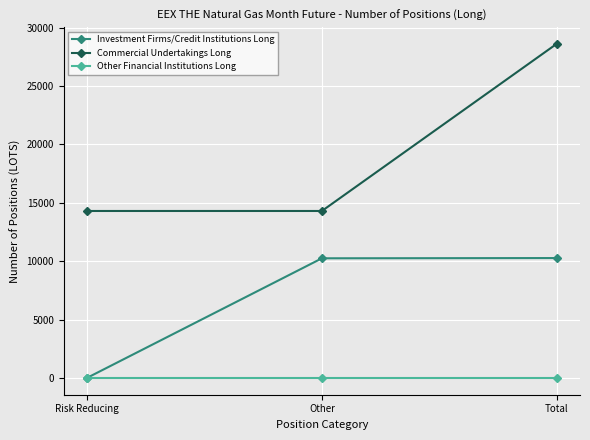

What is the difference between the Commercial Undertakings Long values at Total and Risk Reducing?

14306